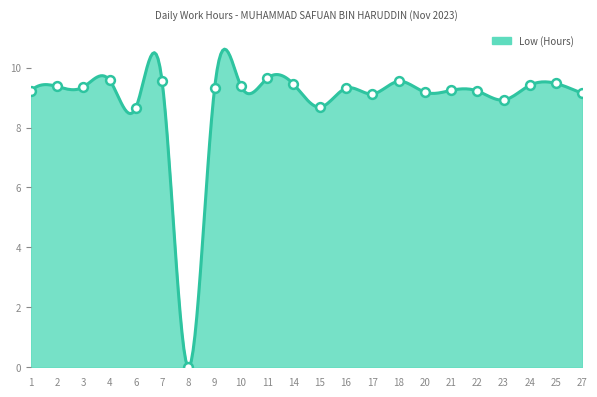

What is the ratio of the value at 18 to the value at 21?

1.0